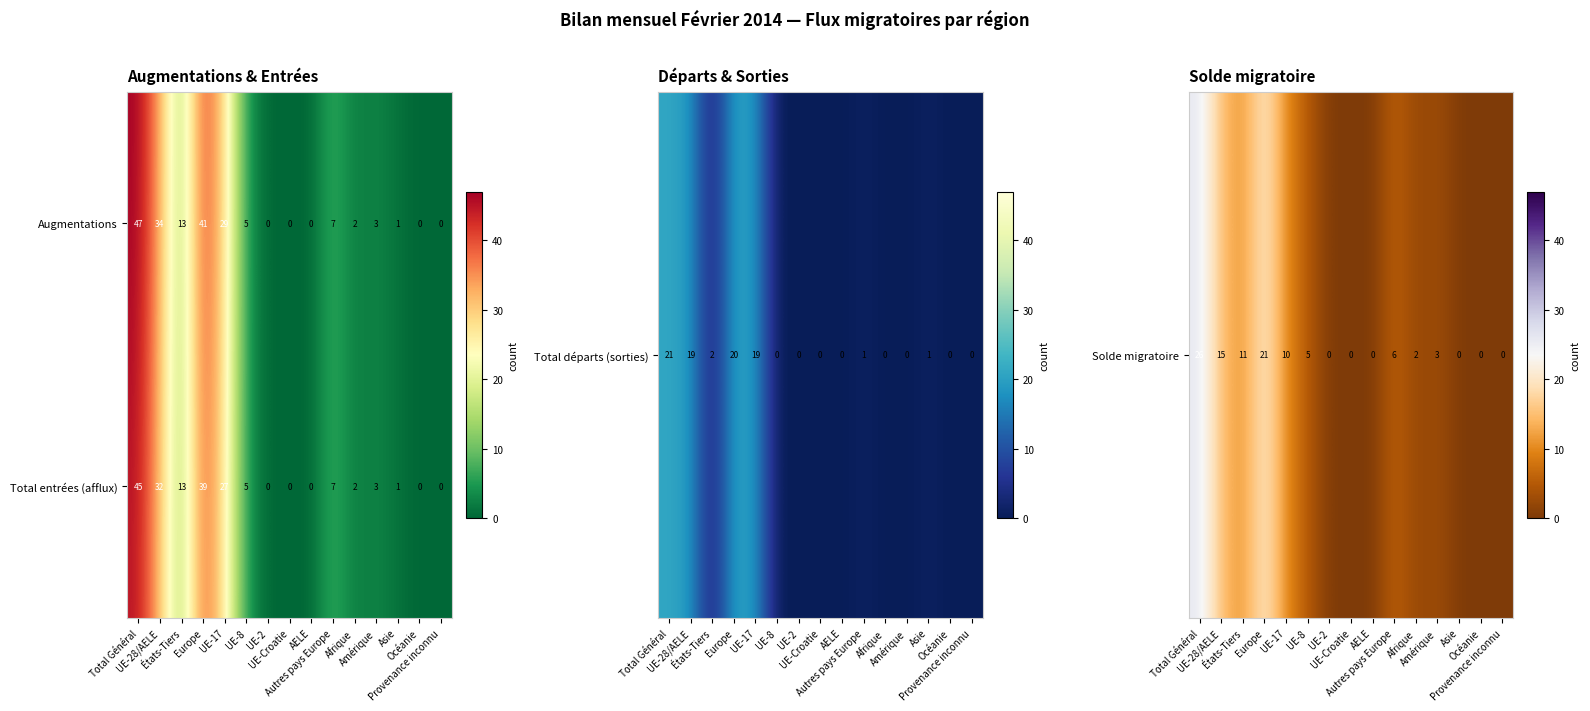

What is the sum of all Augmentations values?

182